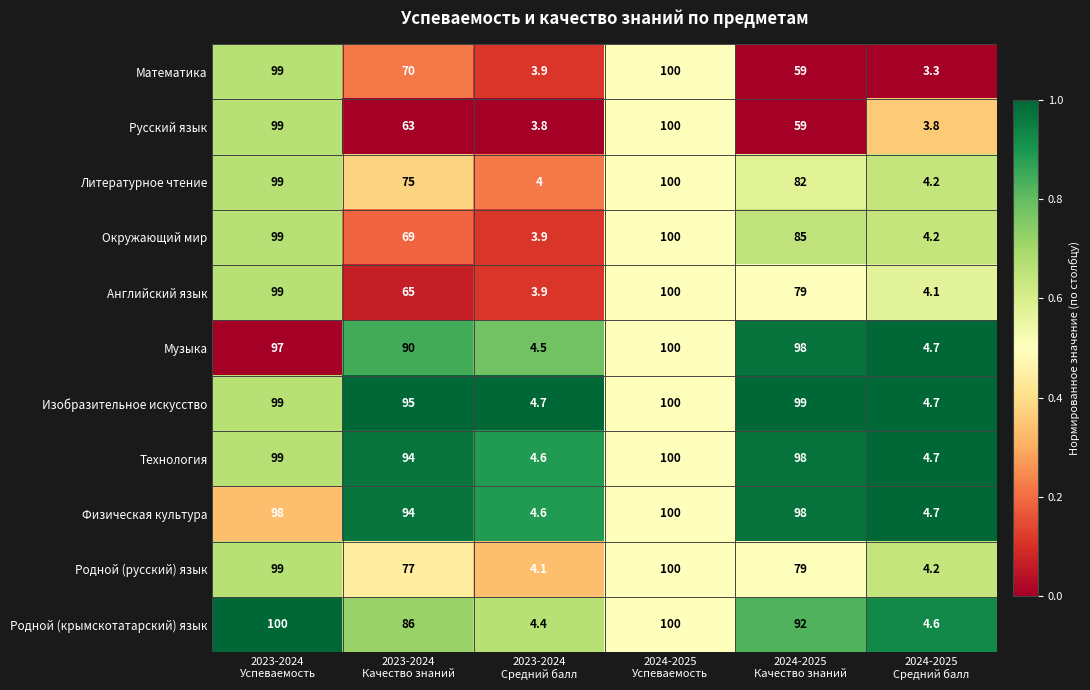

Which series has the widest spread of values?

Математика